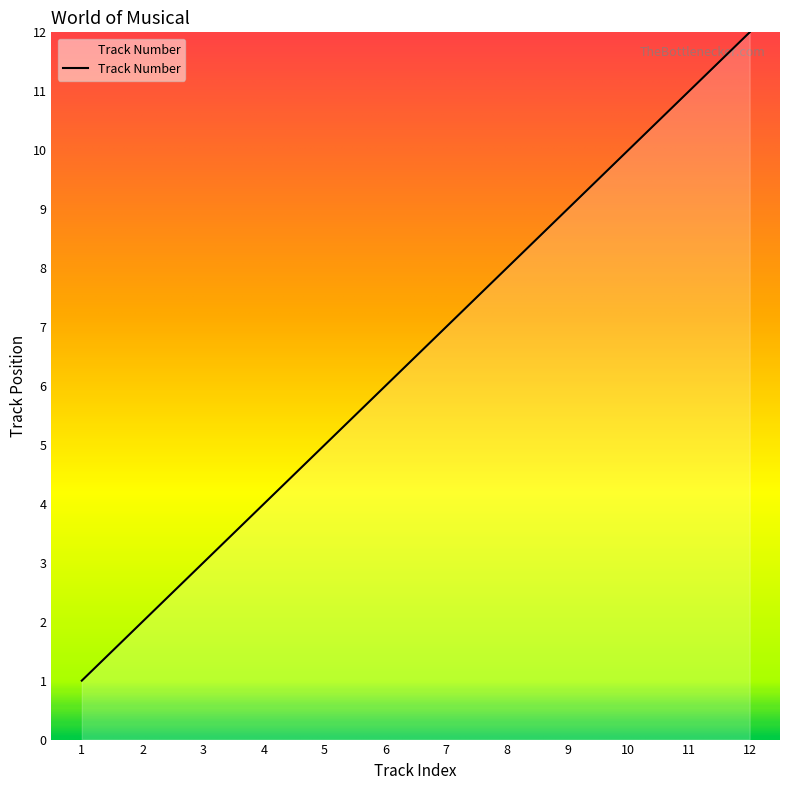

What is the sum of all values?

78